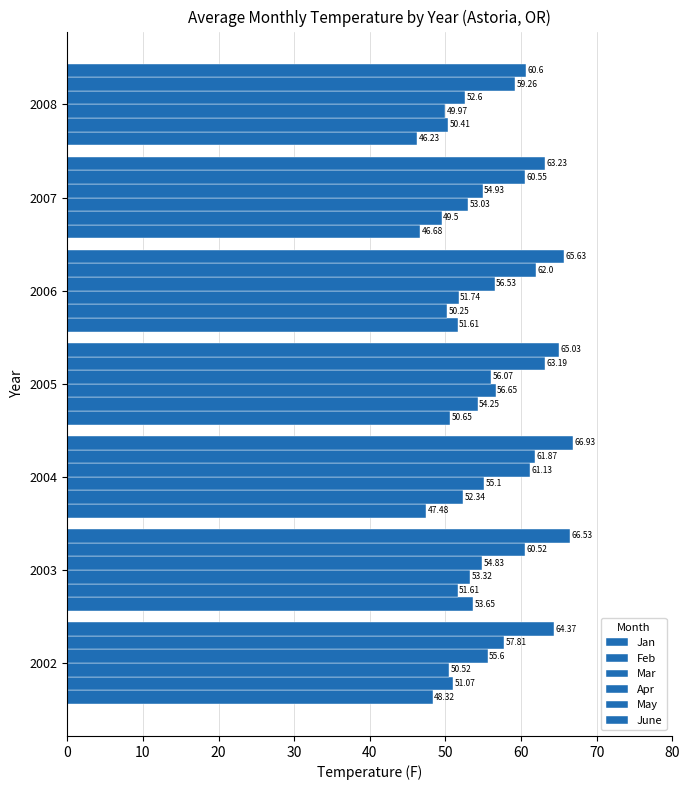

How many data points does each series have?

7